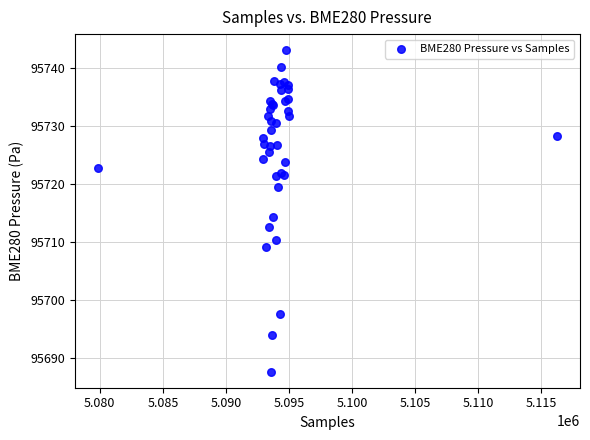

What Y value in the scatter plot is closest to 95715?

95714.2